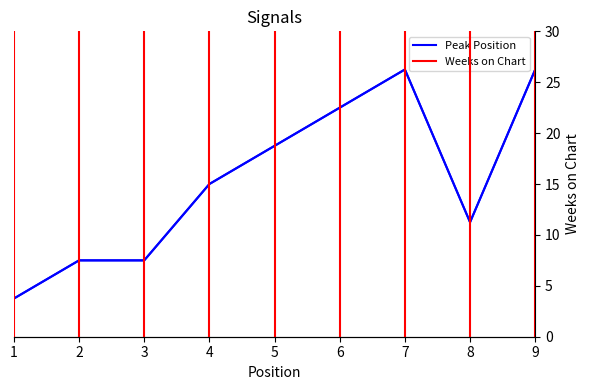

What is the value of the 2nd point from the left?

2